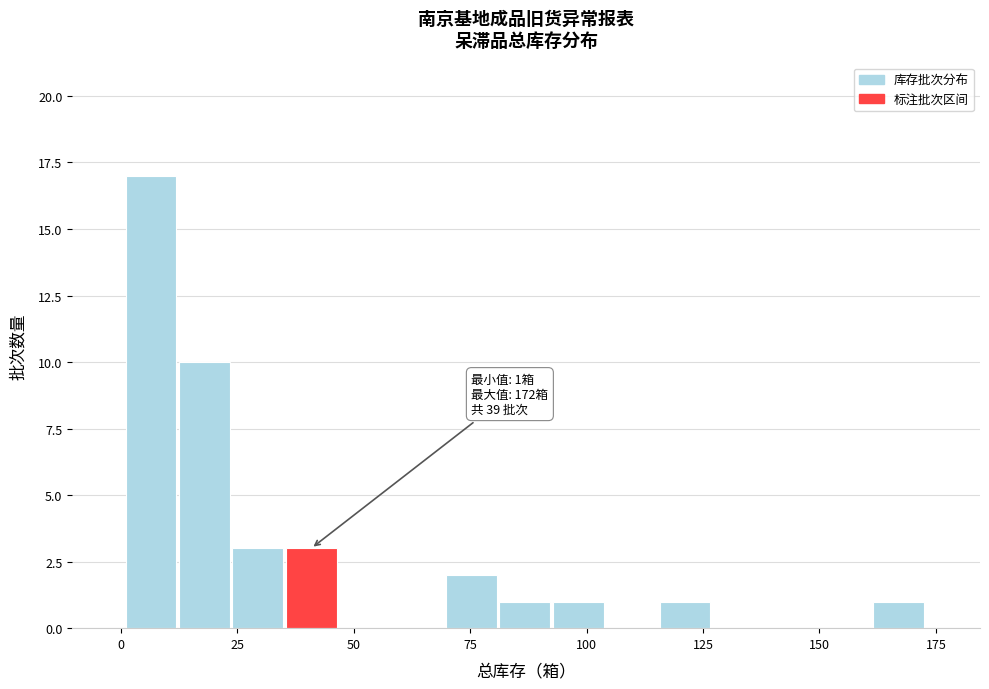

Around what value on the x-axis is the tallest bar? Give the approximate position of its centre, as read against the axis.

5